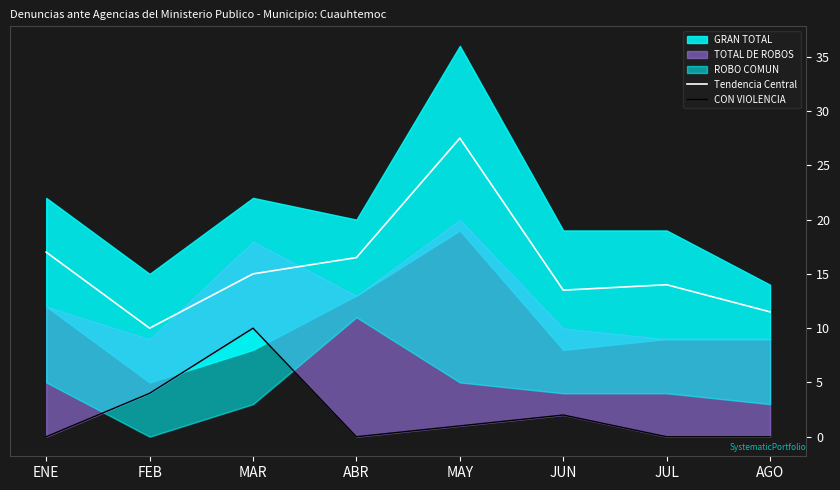

Which has a higher value, JUN or AGO?

JUN